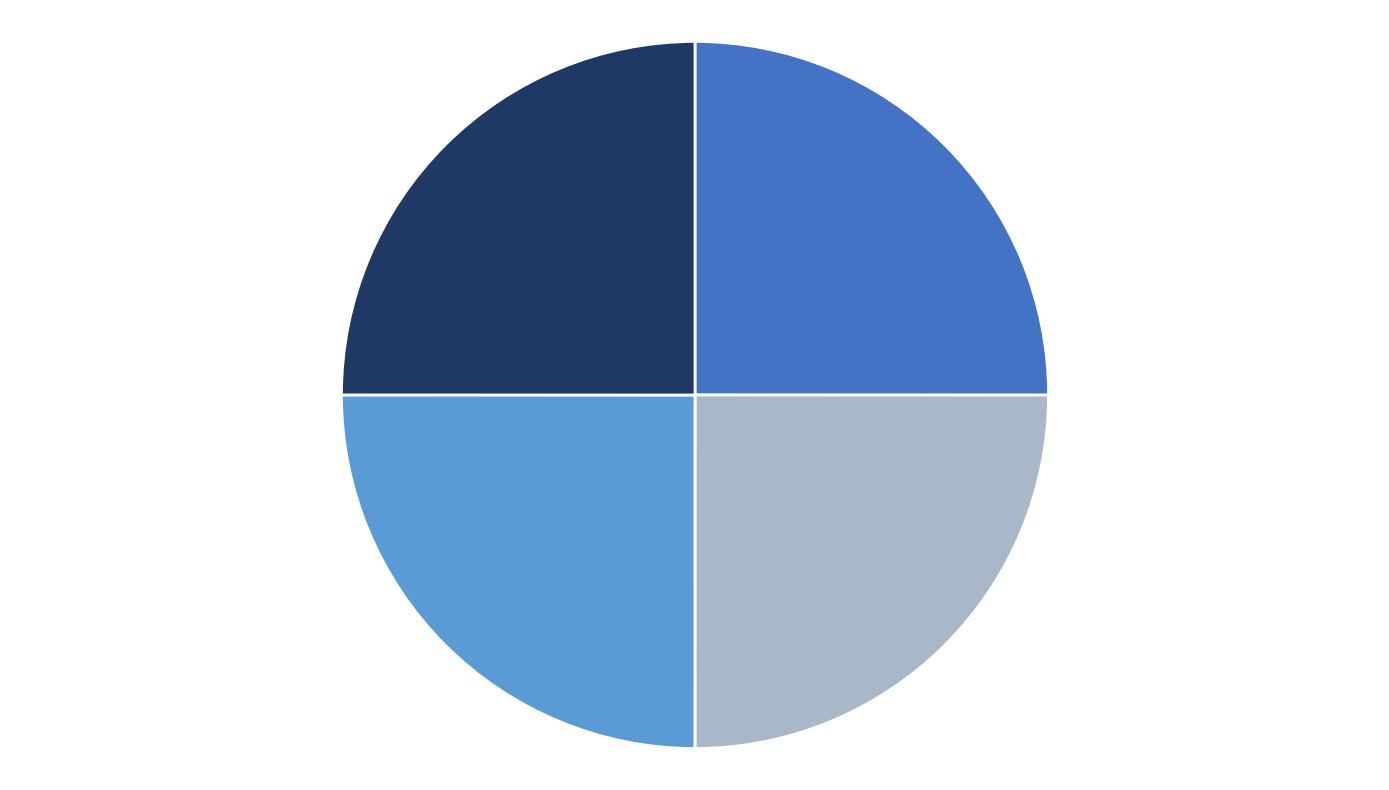

Does any single category account for the majority?

No